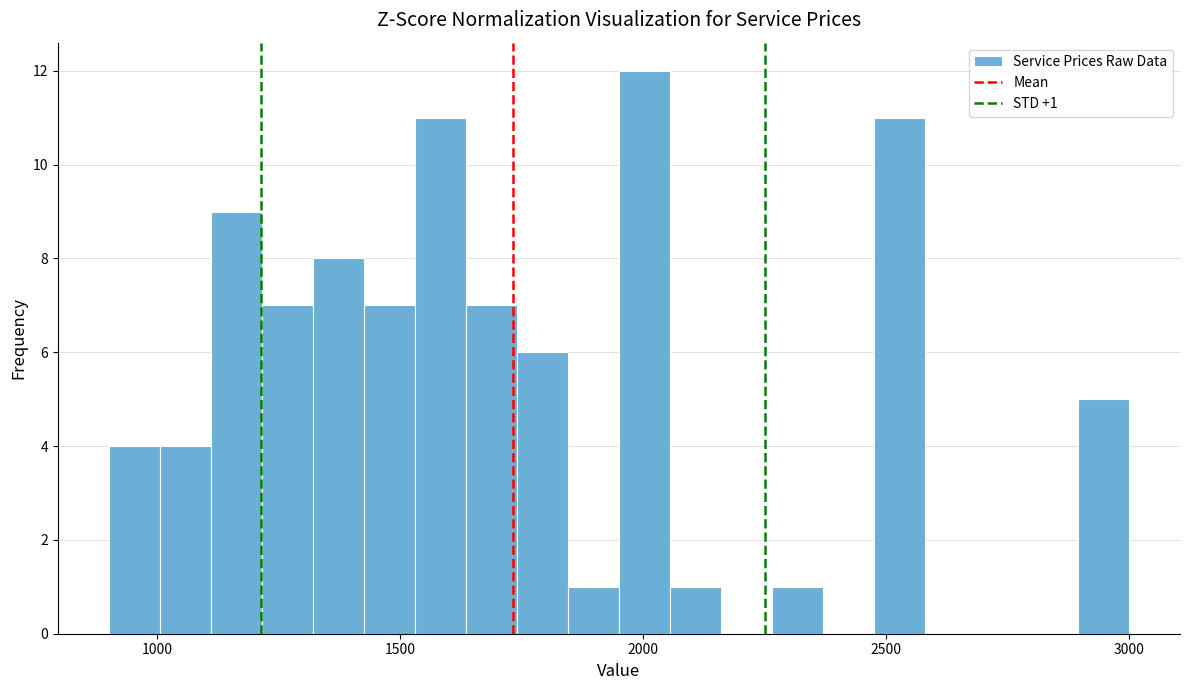

Read against the x-axis, roughly where is the centre of the tallest bar?

2000